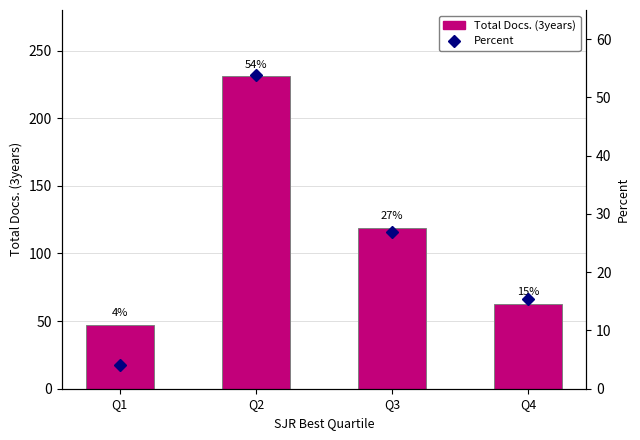

Read the Percent value at Q3.

26.9